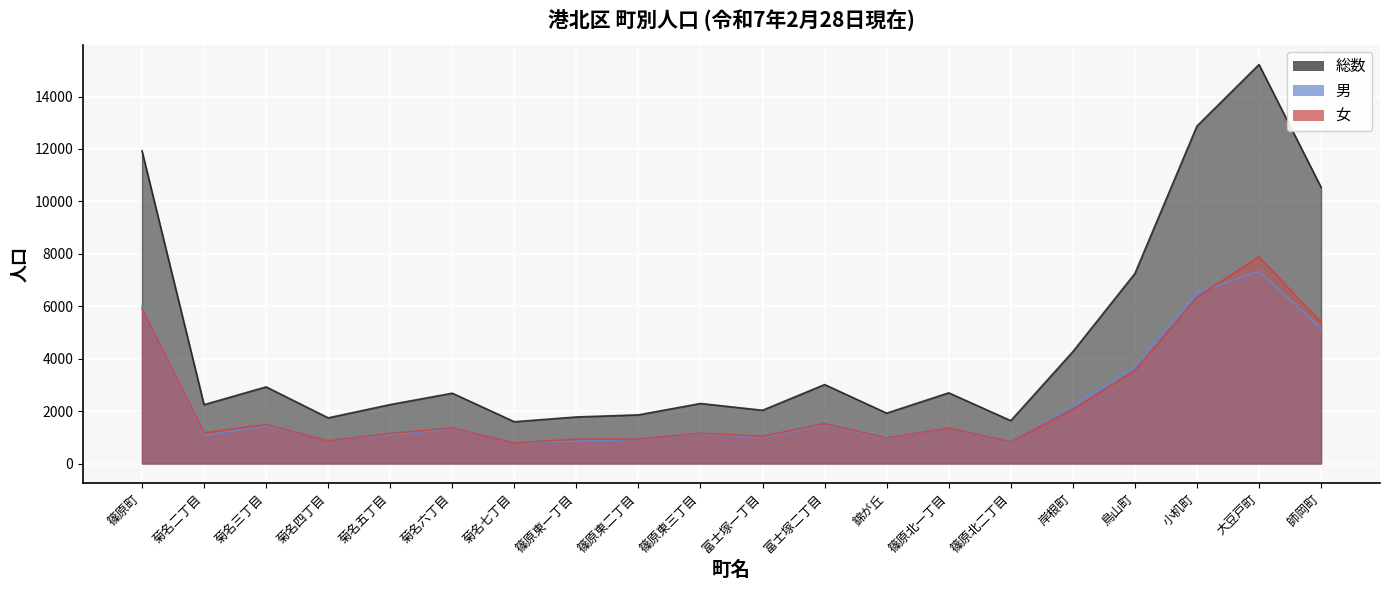

Rank the categories by 男 value from highest to lowest.

大豆戸町, 小机町, 篠原町, 師岡町, 鳥山町, 岸根町, 富士塚二丁目, 菊名三丁目, 篠原北一丁目, 菊名六丁目, 篠原東三丁目, 菊名五丁目, 菊名二丁目, 富士塚一丁目, 錦が丘, 篠原東二丁目, 菊名四丁目, 篠原東一丁目, 篠原北二丁目, 菊名七丁目